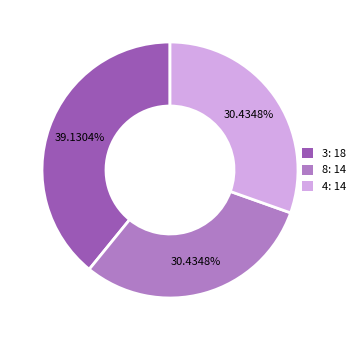

What is the ratio of the value at 4: 14 to the value at 8: 14?

1.0